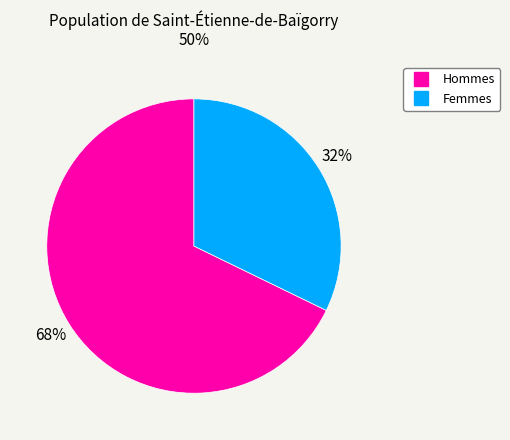

To the nearest percent, what is the difference between the largest and smallest slice percentages?

36%